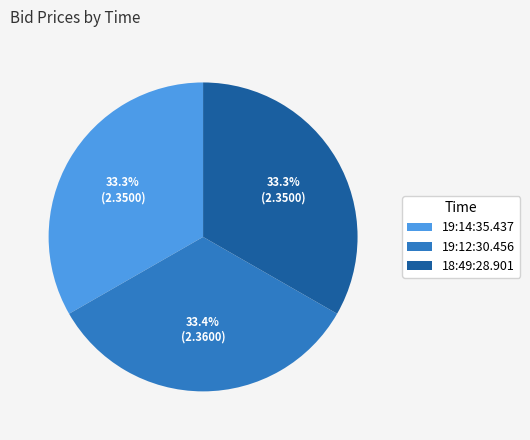

Count the number of slices in the pie.

3